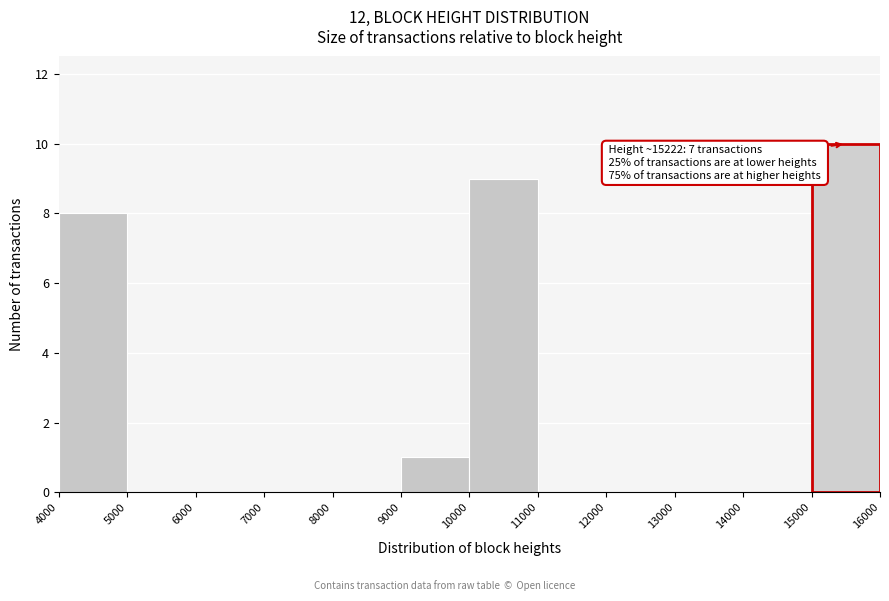

Over which range of the x-axis is the bar tallest?

15000 to 16000